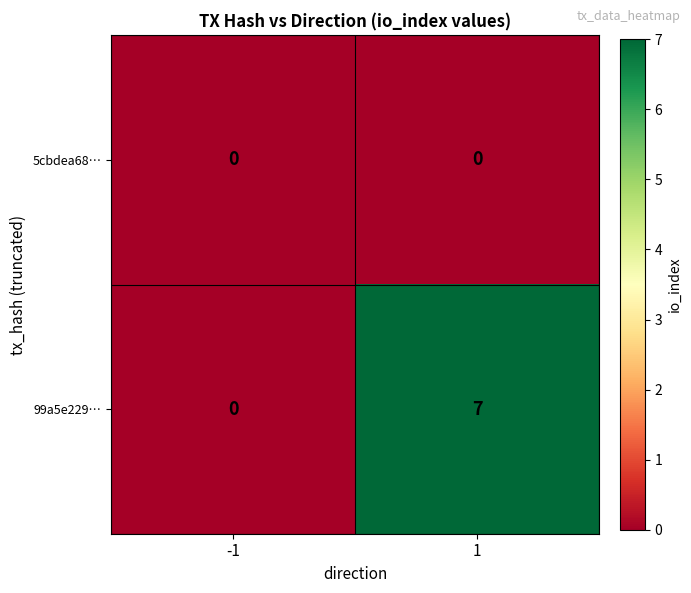

Rank the series by their maximum value, from highest to lowest.

99a5e229…, 5cbdea68…